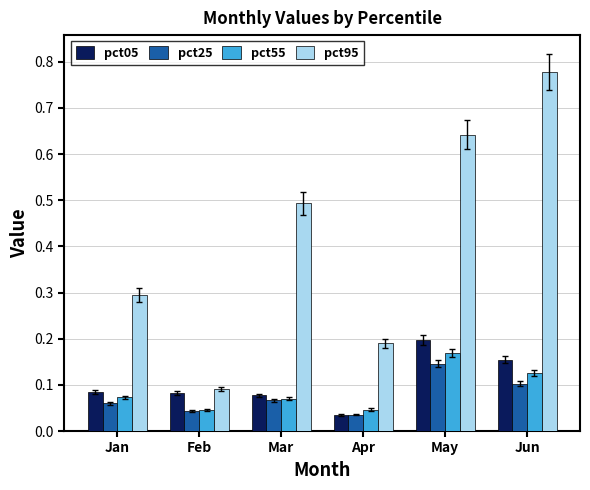

Which series has the widest spread of values?

pct95